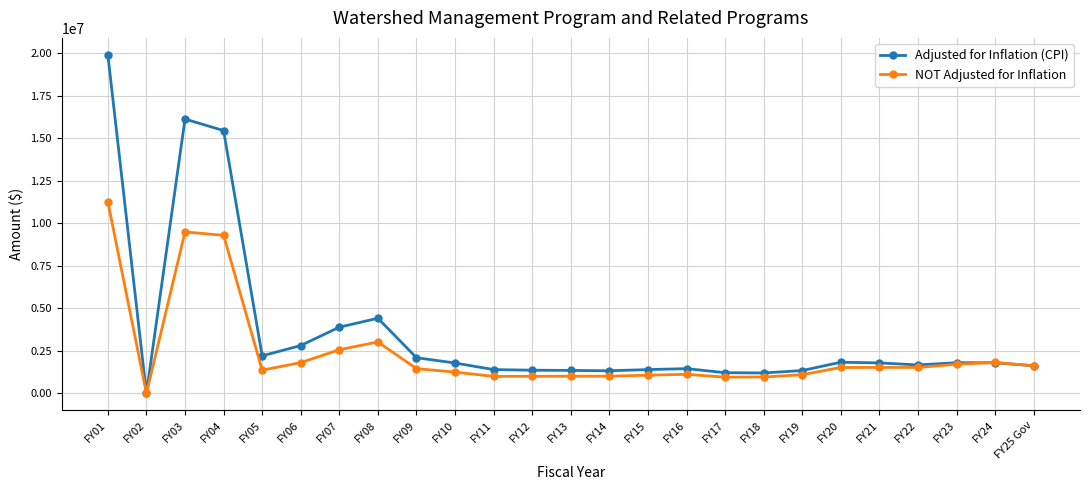

Where is NOT Adjusted for Inflation nearest to the value 5628487?

FY08